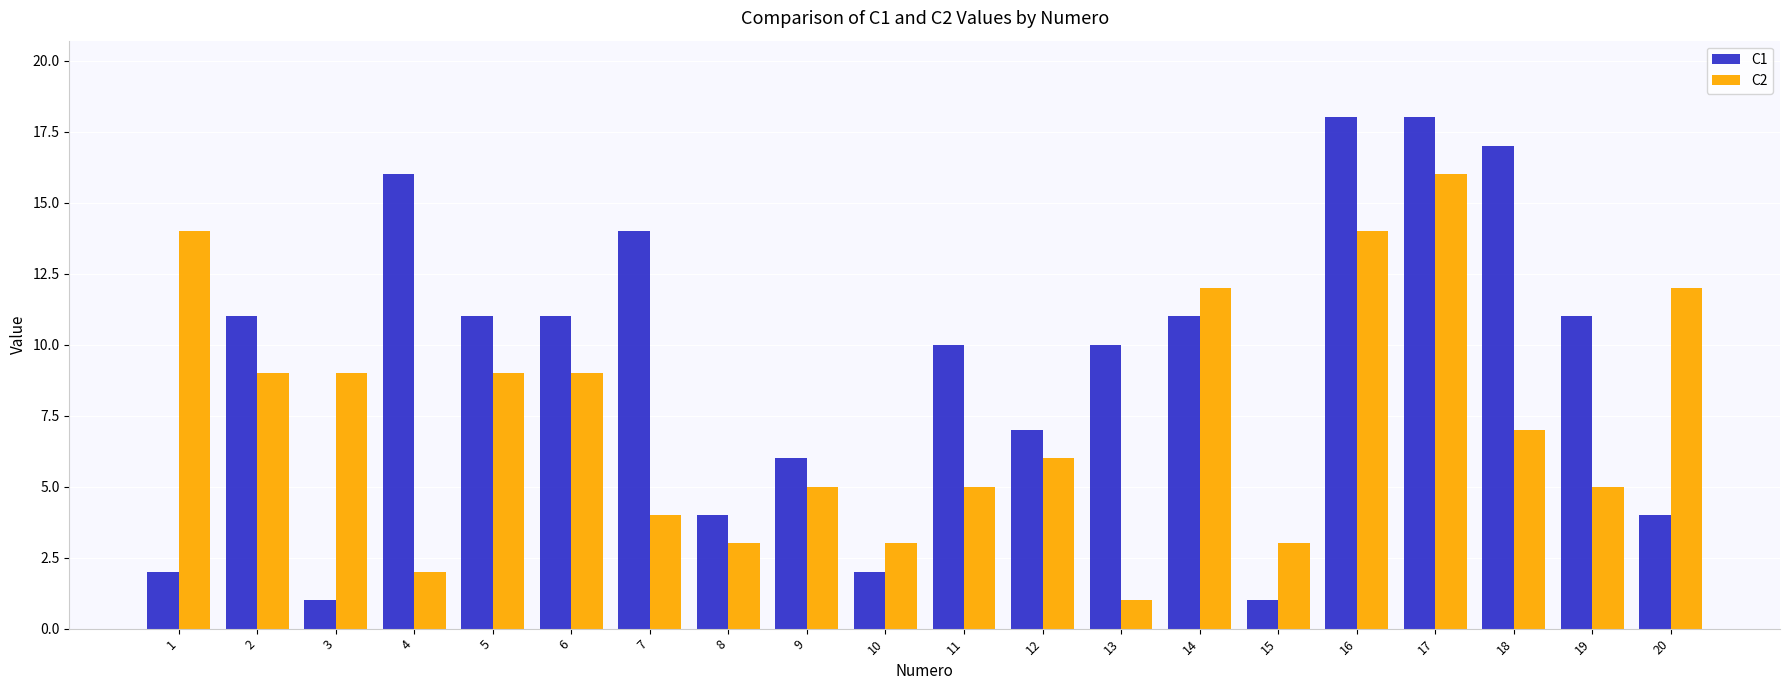

Reading left to right, what are all the values shown in this chart?

C1: 2	11	1	16	11	11	14	4	6	2	10	7	10	11	1	18	18	17	11	4
C2: 14	9	9	2	9	9	4	3	5	3	5	6	1	12	3	14	16	7	5	12